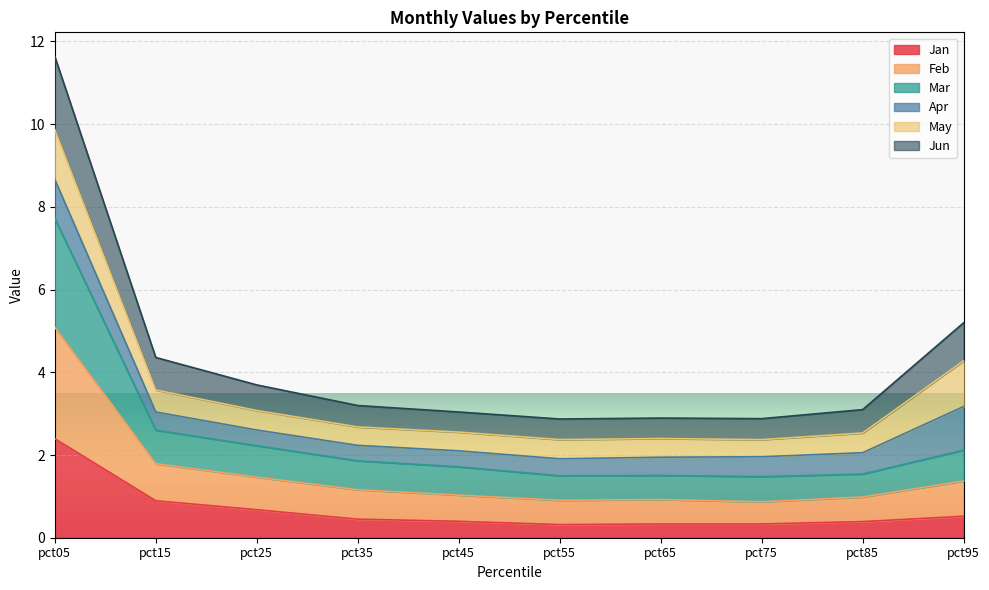

What is the total value across all series at pct45?

3.0